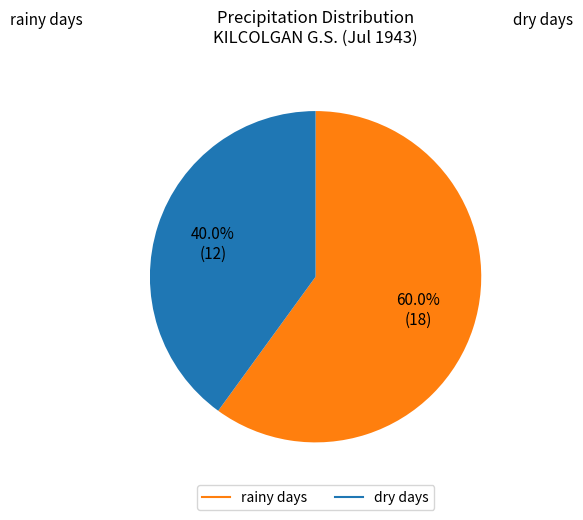

Does any single category account for the majority?

Yes